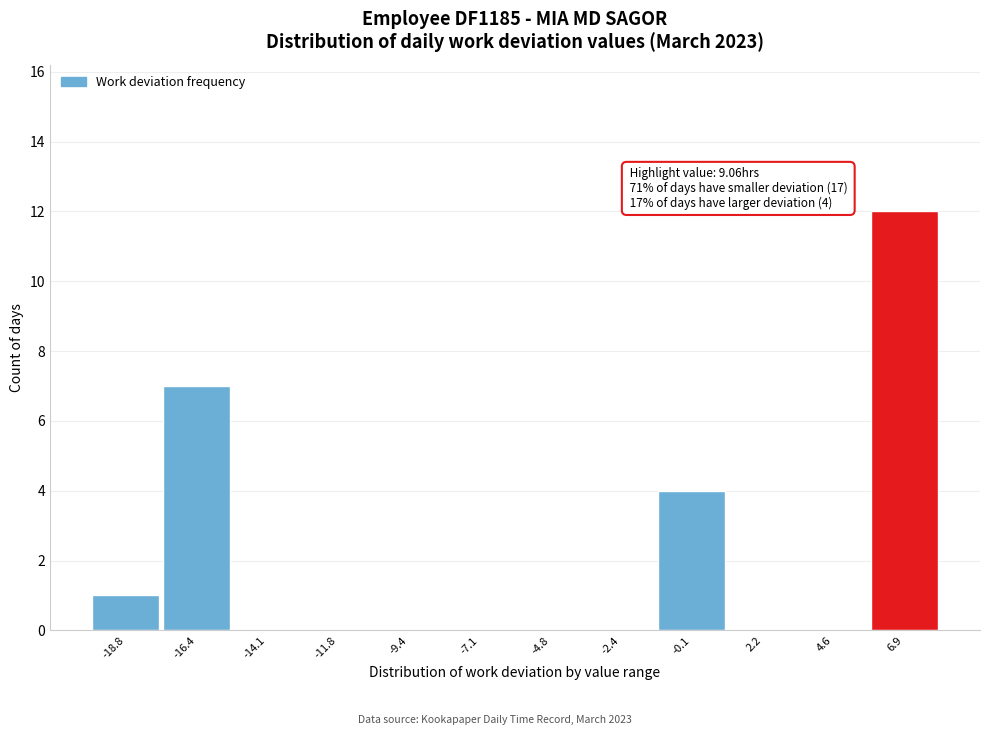

Reading left to right, transcribe all the data shown in this chart.

-18.8=1	-16.4=7	-14.1=0	-11.8=0	-9.4=0	-7.1=0	-4.8=0	-2.4=0	-0.1=4	2.2=0	4.6=0	6.9=12